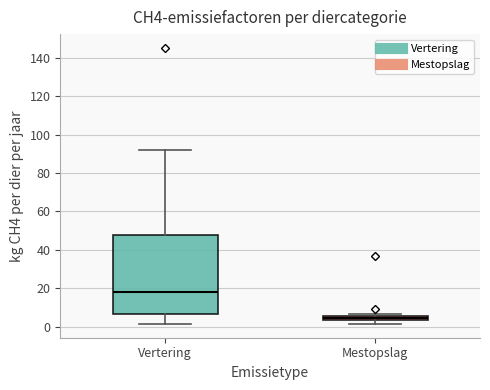

Which box has the highest median line?

Vertering